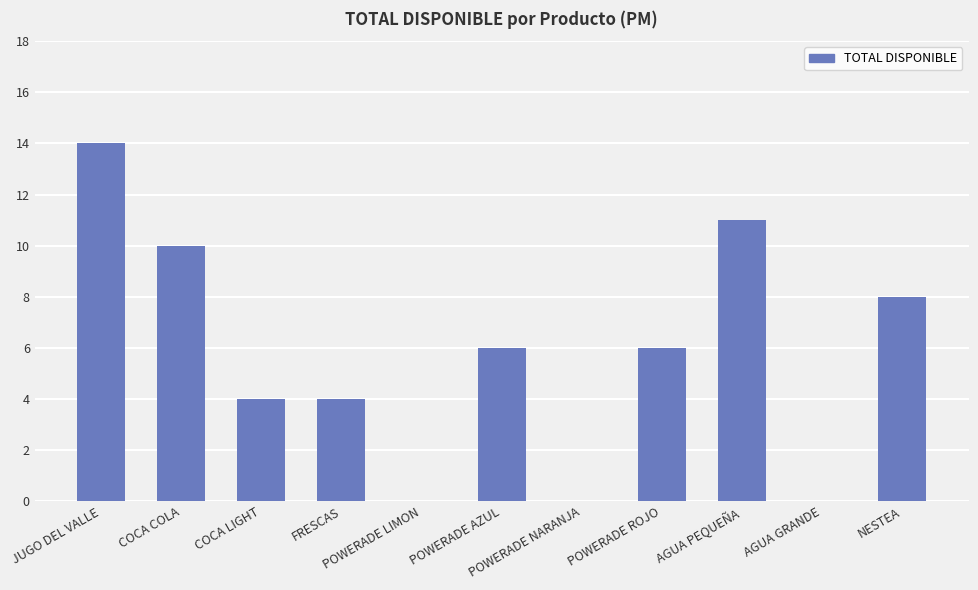

What is the sum of all values?

63